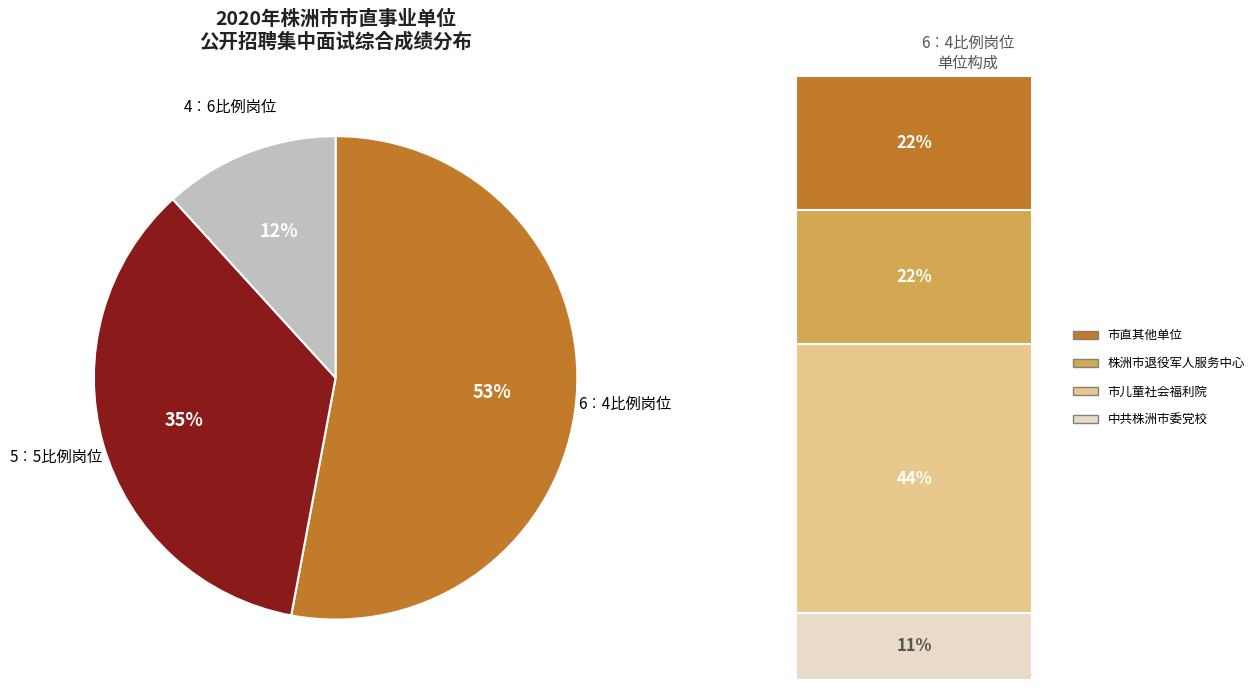

Is there any slice that represents more than half of the pie?

Yes